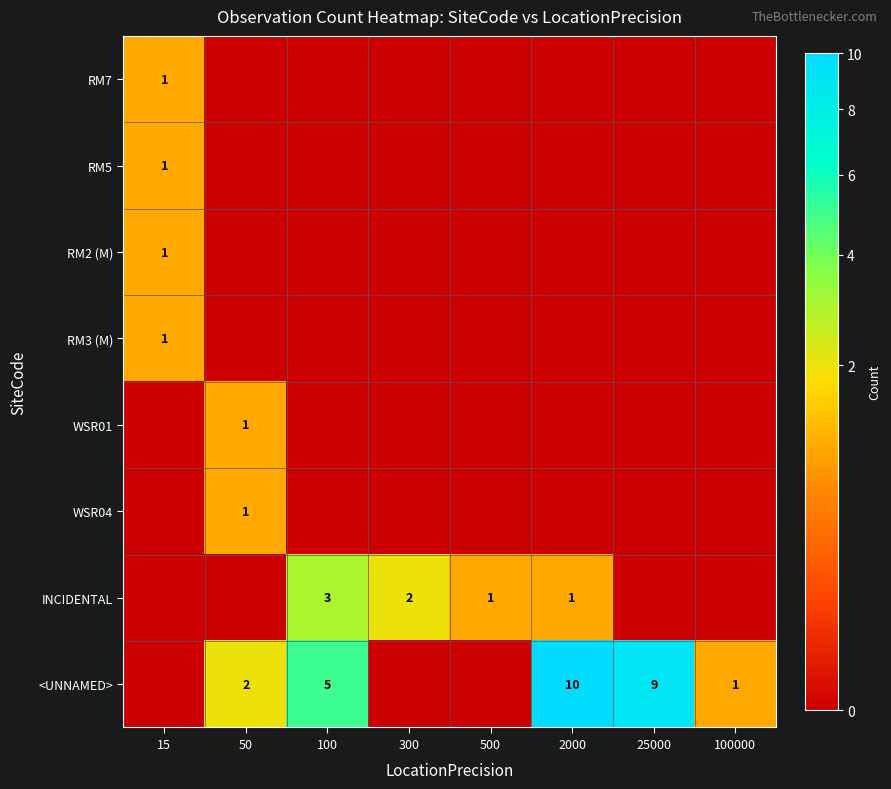

The value of WSR01 at 50 is 1. True or false?

True